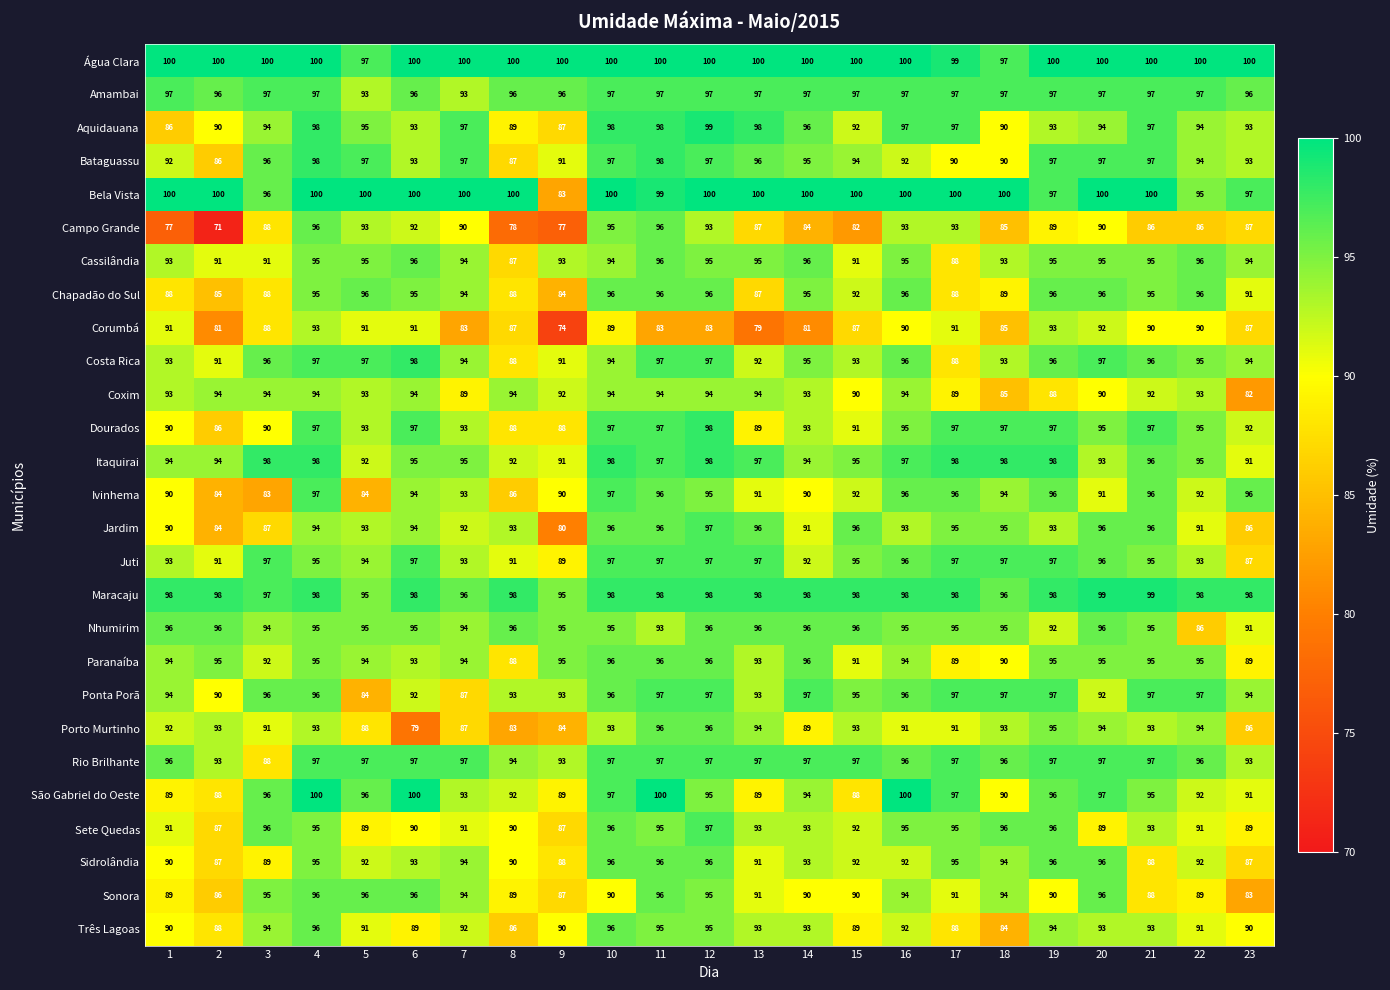

What value does the Ponta Porã series have at 20, to the nearest 10?

90